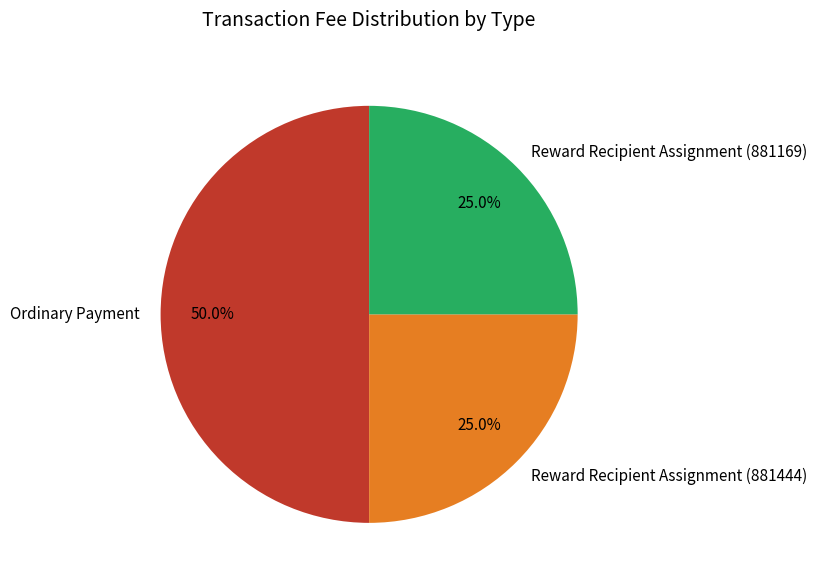

The Ordinary Payment slice represents 50% of the pie. True or false?

True